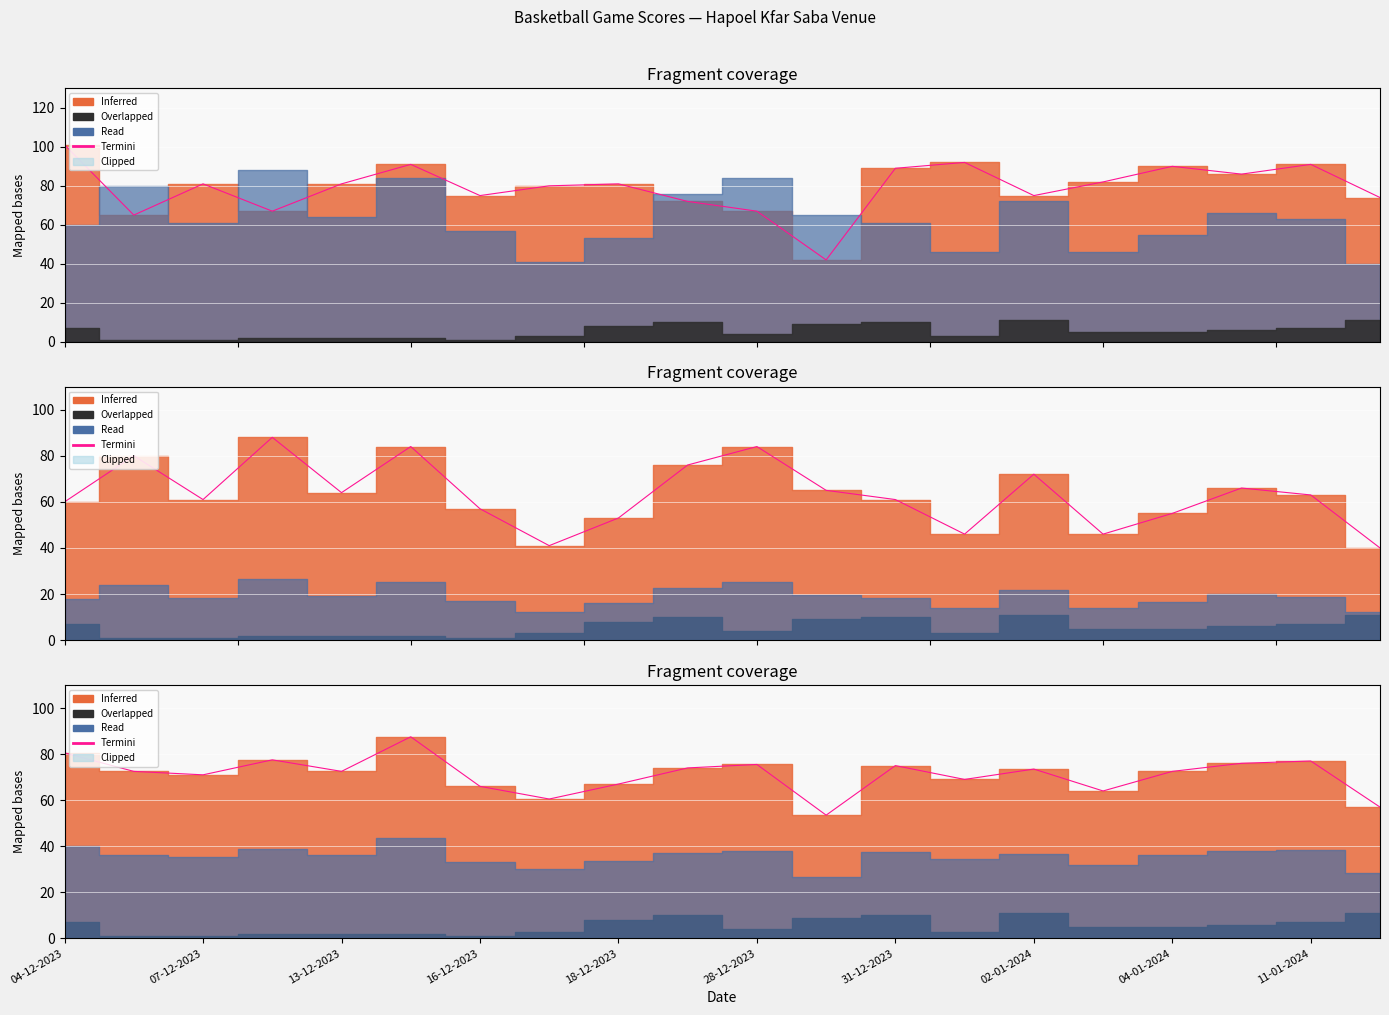

Is it true that the value at 18-12-2023 is 26.5?

False